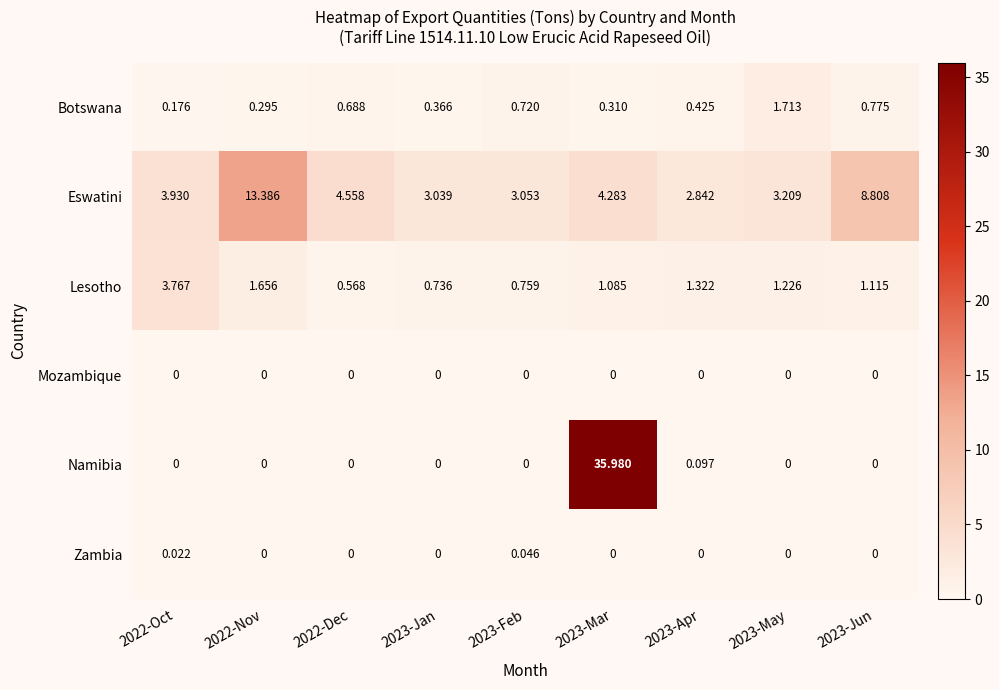

Which series has the largest range (max minus min)?

Namibia